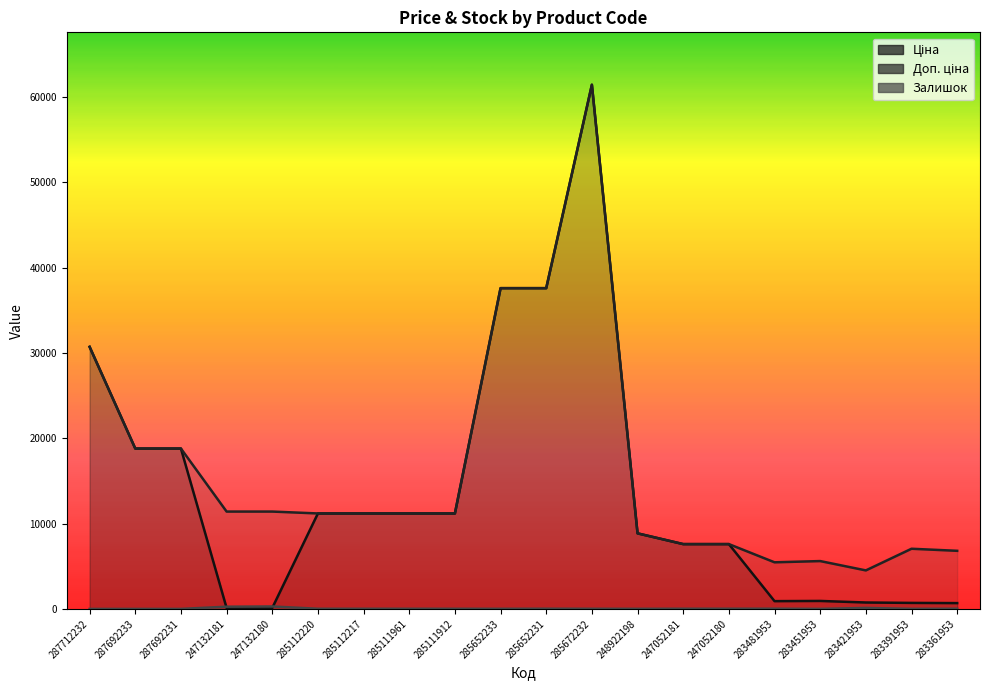

True or false: Доп. ціна has more than 1 interior local peaks.

True